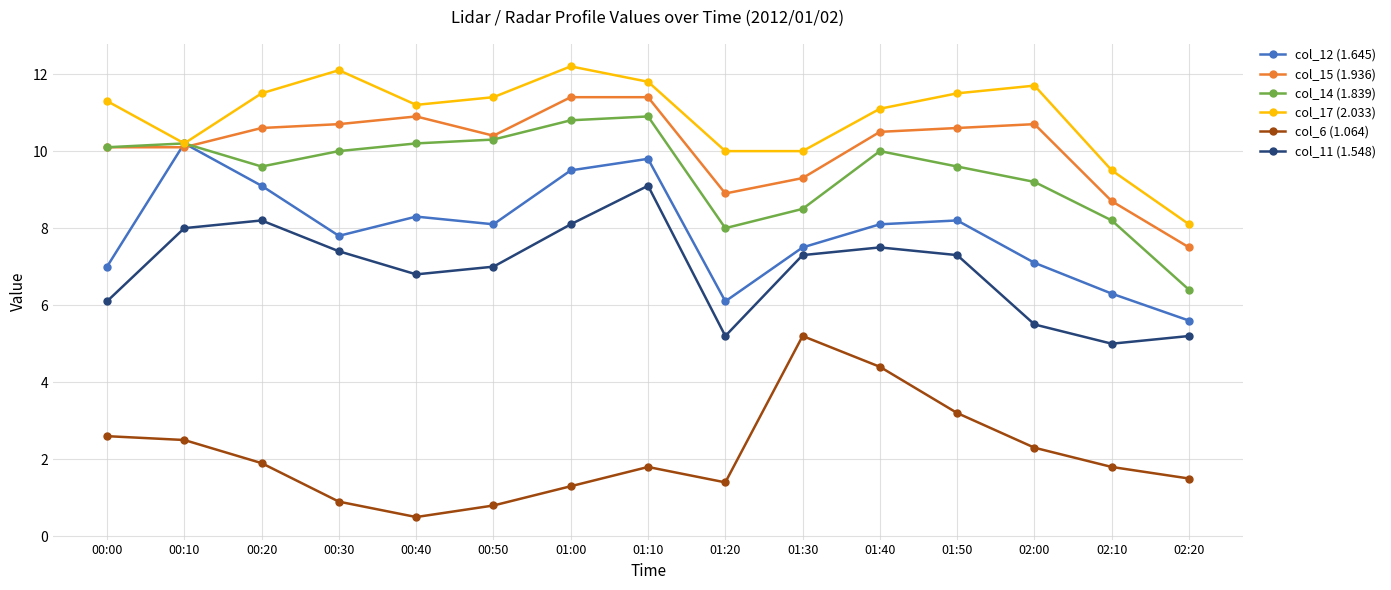

At which label is col_15 (1.936) closest to 9?

01:20